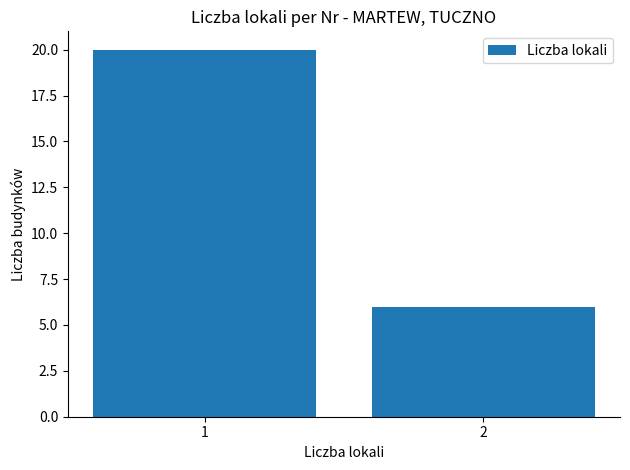

At which category does the chart reach its peak across all series?

1